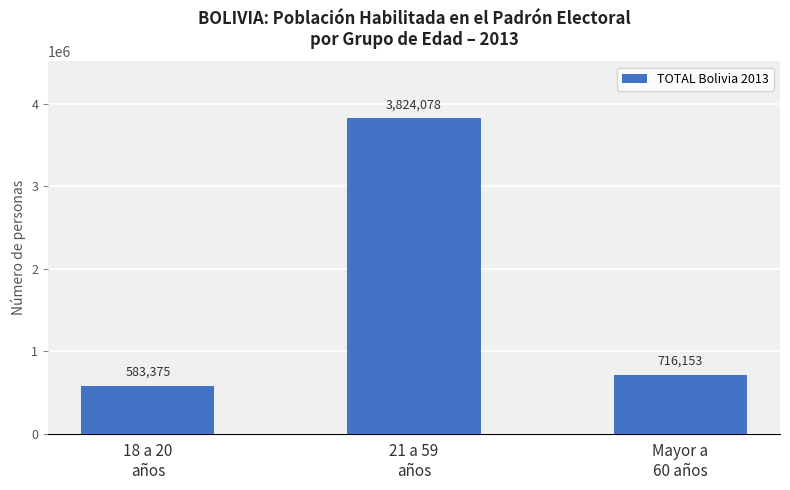

At which label is the value closest to 2203726?

Mayor a
60 años